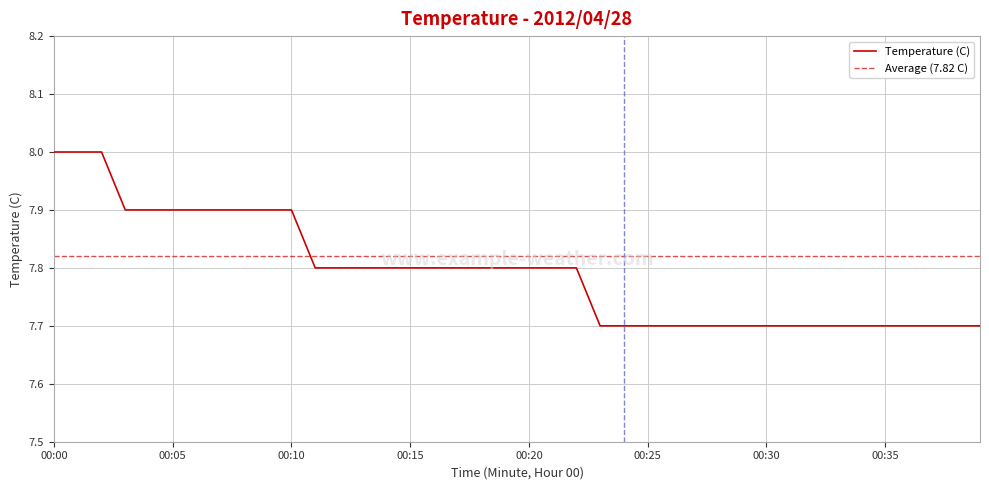

Count the number of data series in this chart.

1